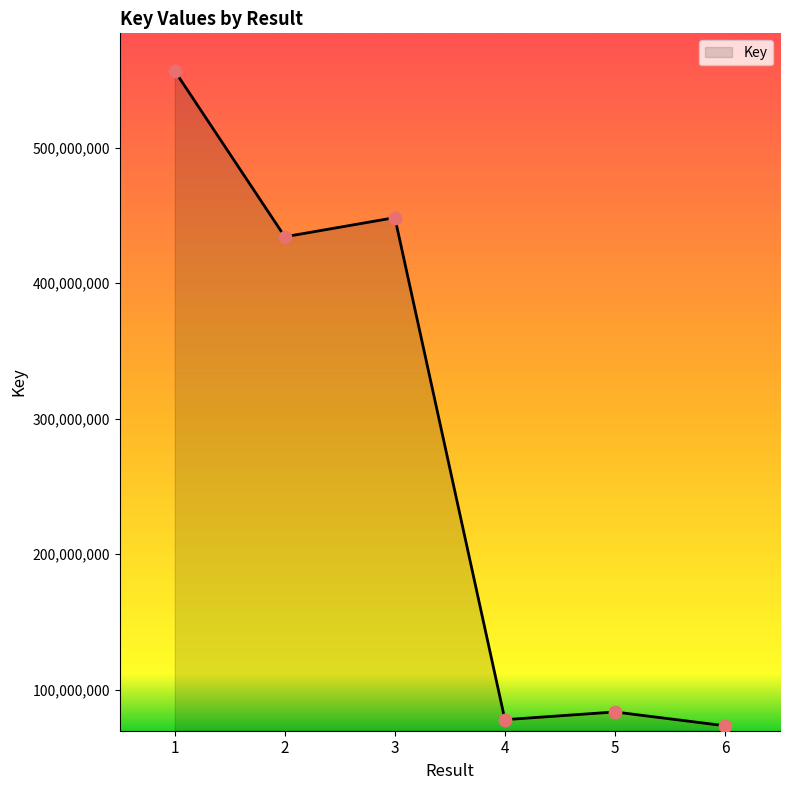

What is the change in value from 3 to 5?

-364877075